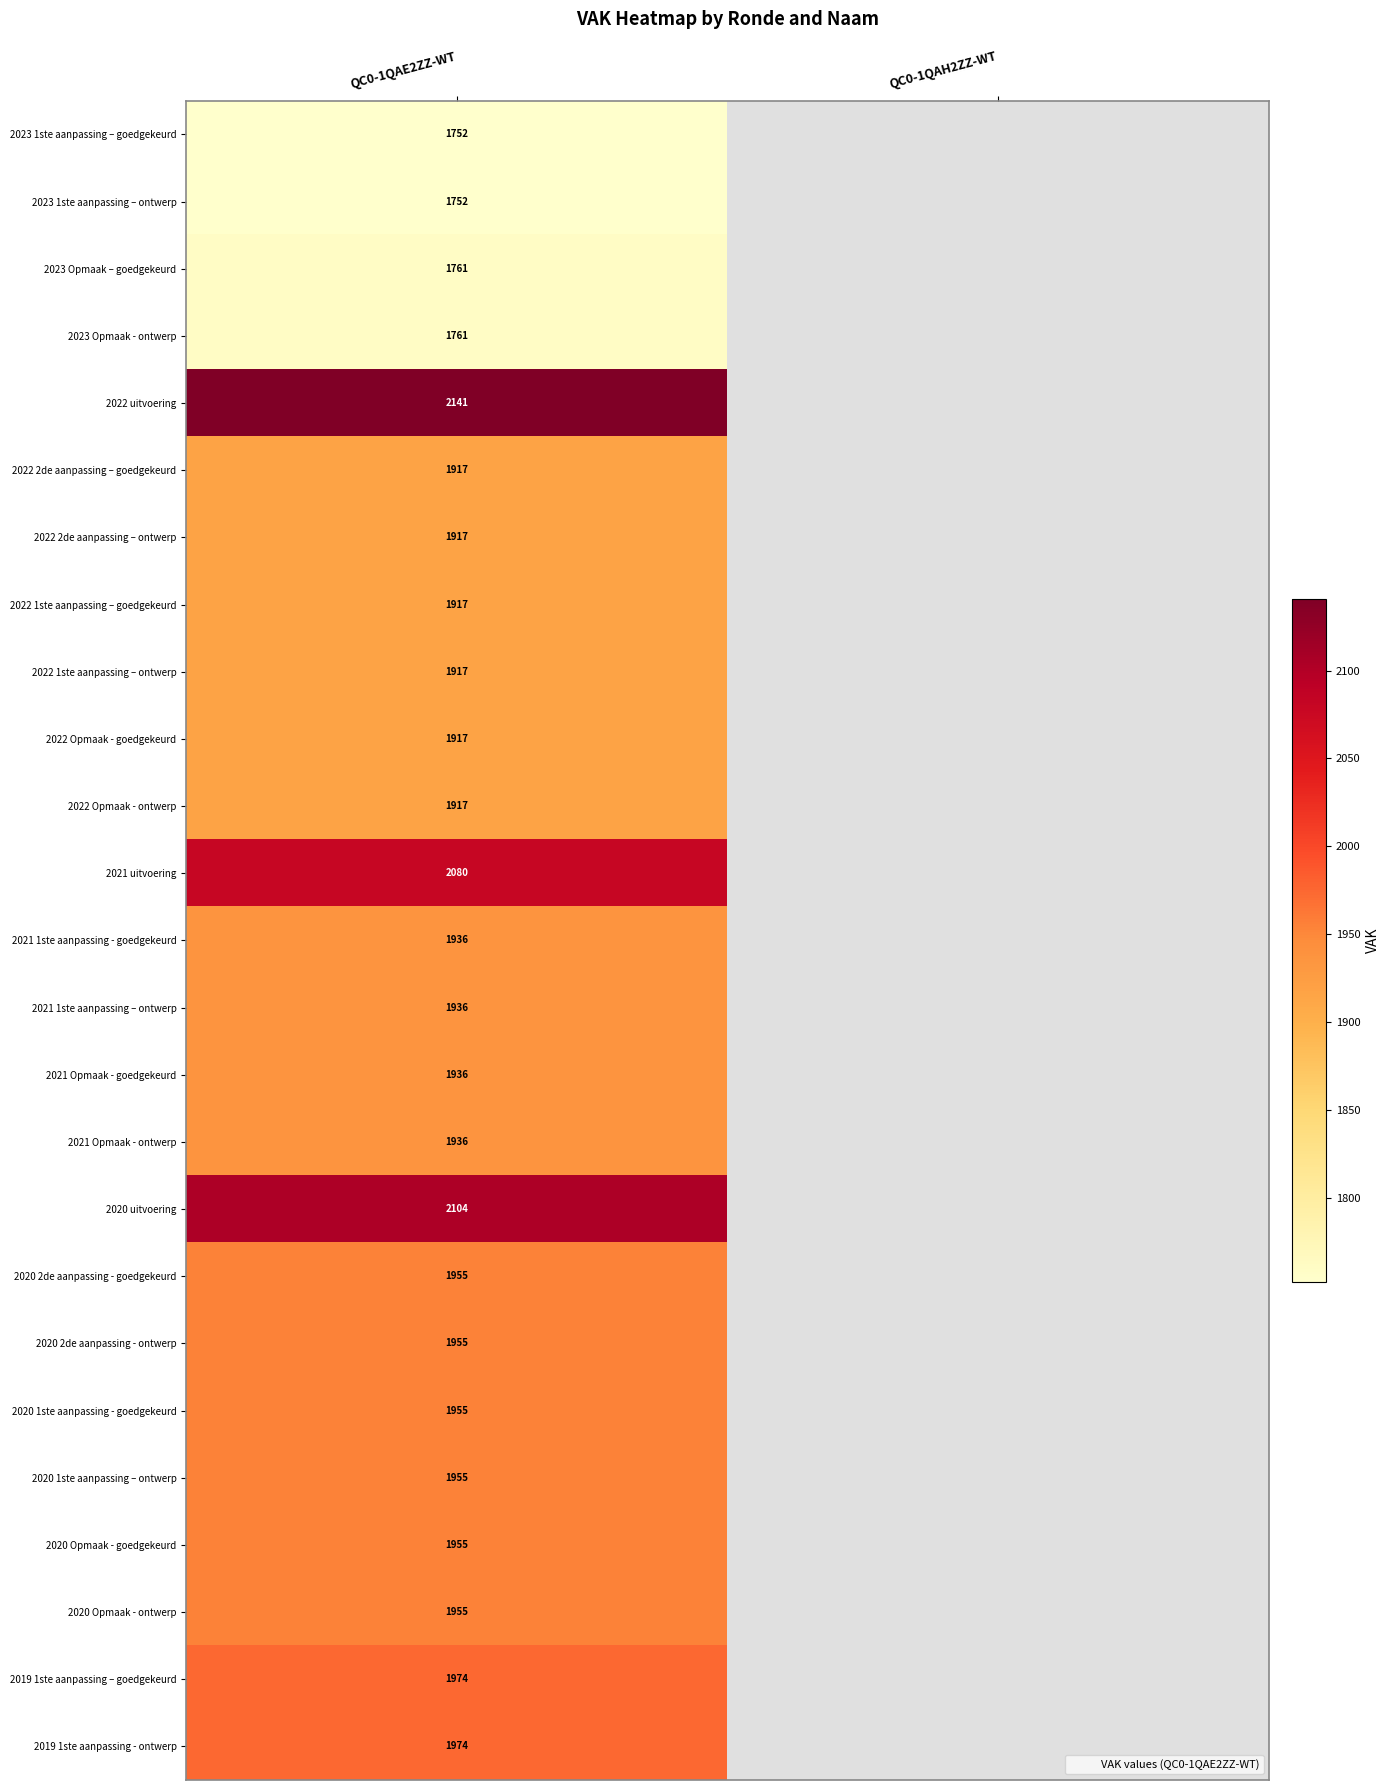

What value does the 2022 2de aanpassing – ontwerp series have at QC0-1QAE2ZZ-WT?

1917.0